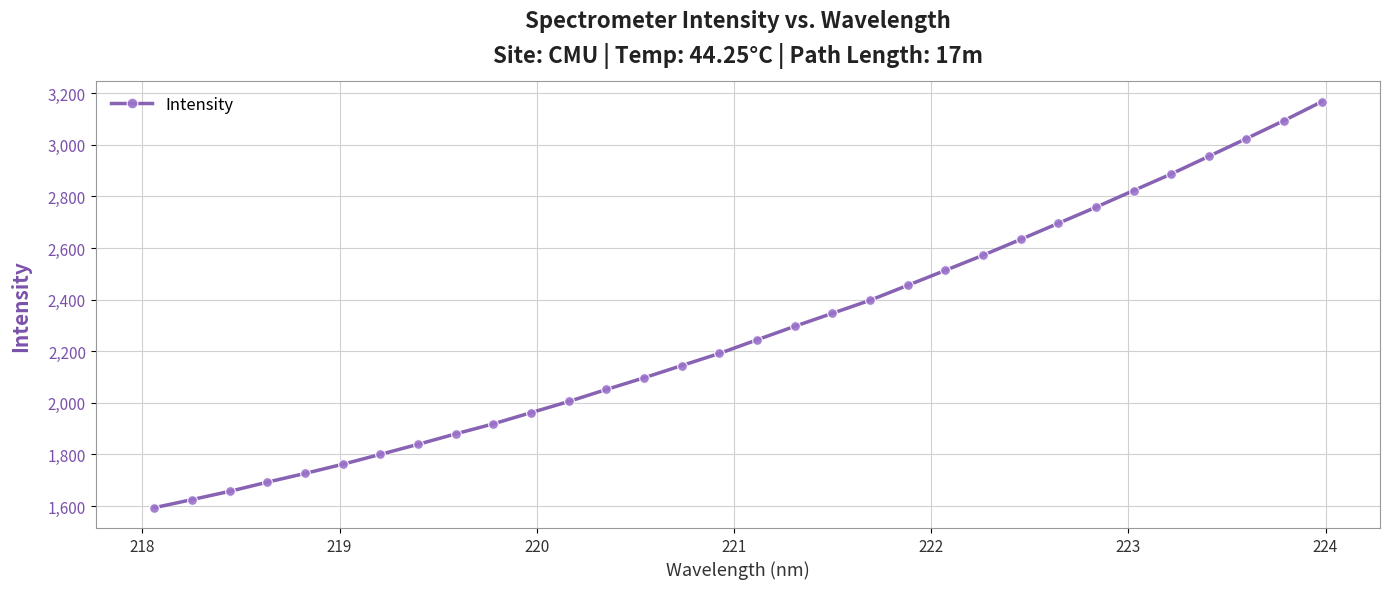

How many values exceed 2244?

16